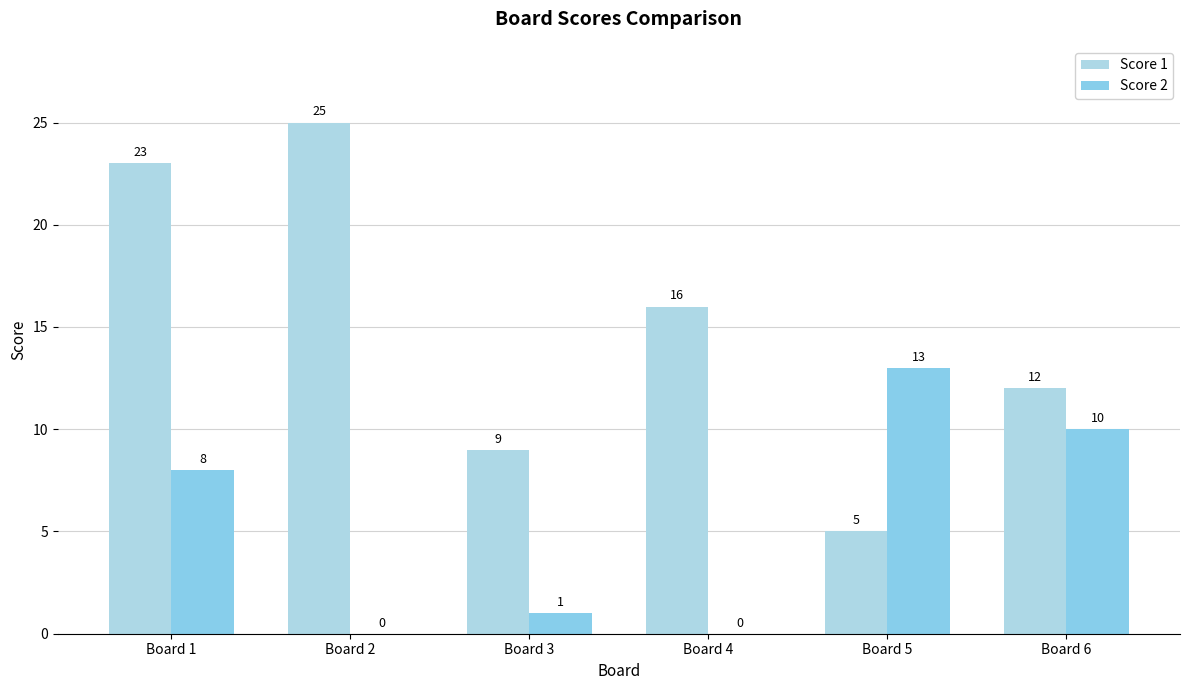

How many categories are shown in the chart?

6